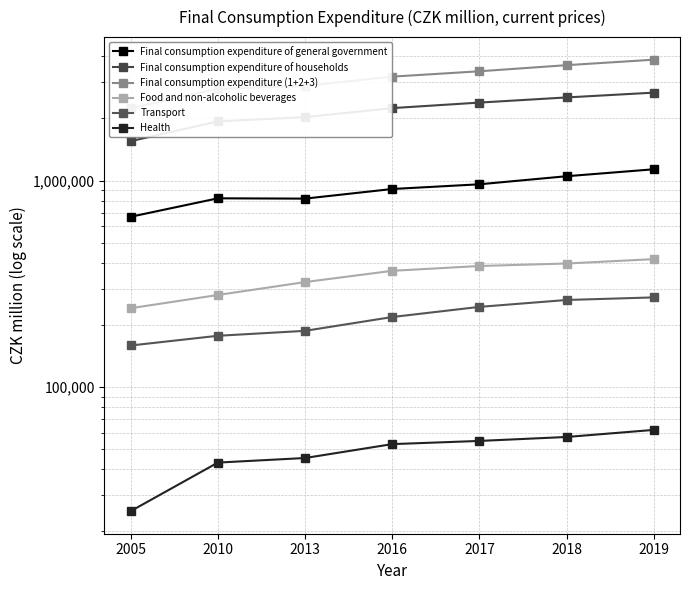

Which series has the largest total across all categories?

Final consumption expenditure (1+2+3)